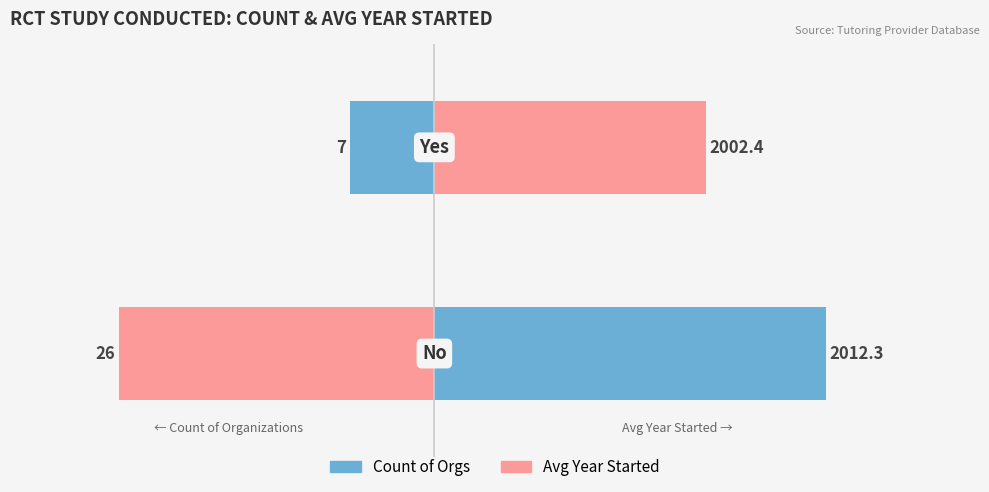

How many categories are shown in the chart?

2